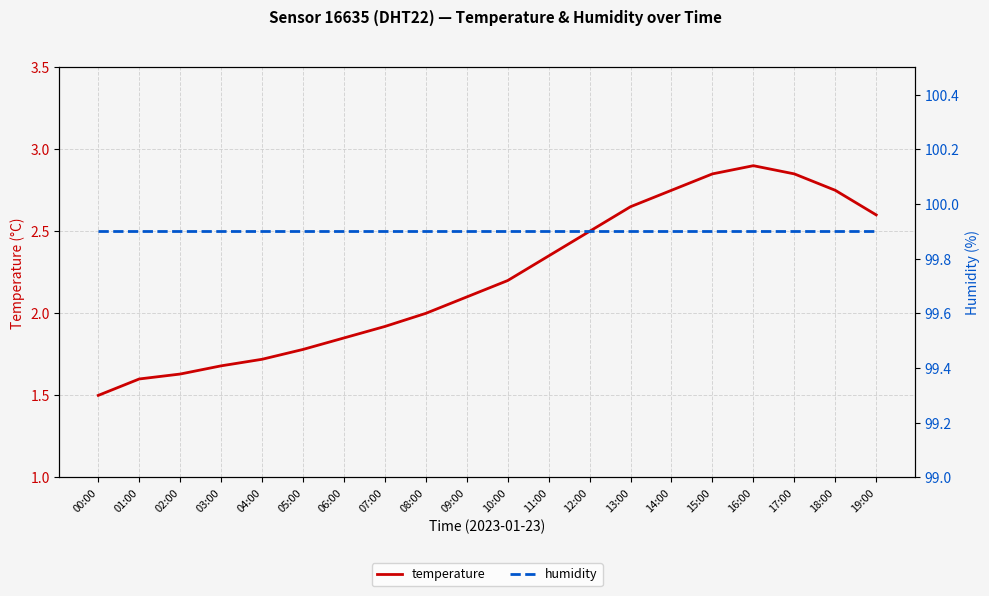

True or false: temperature and humidity intersect in this chart.

False